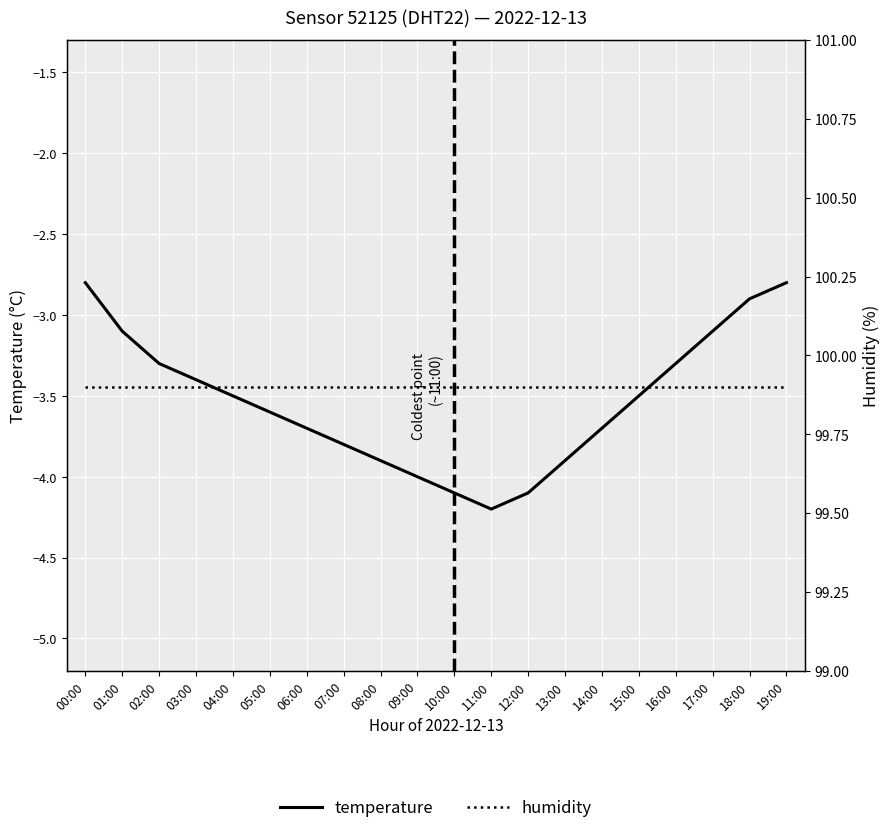

Rank the series by their average value, from lowest to highest.

temperature, humidity